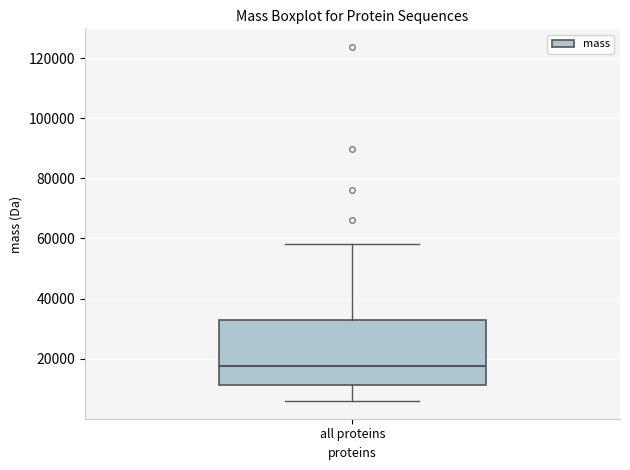

Transcribe this box plot: give where the median line is, the range the box spans, and where the two whiskers end, as read against the y-axis. The values are not printed on the chart, so give them approximately, as read against the axis.

median 18000, box 12000 to 32000, whiskers 6000 to 58000